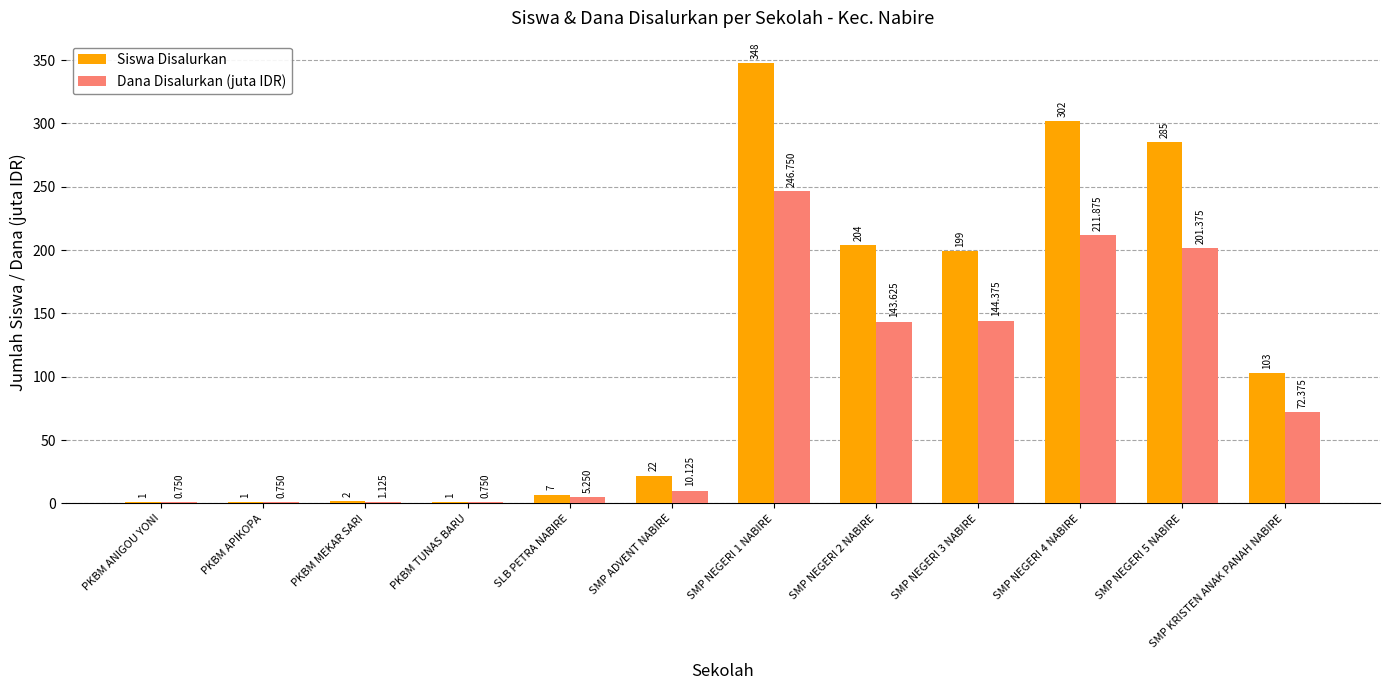

Which series changed the most between SMP NEGERI 2 NABIRE and SMP NEGERI 3 NABIRE?

Siswa Disalurkan